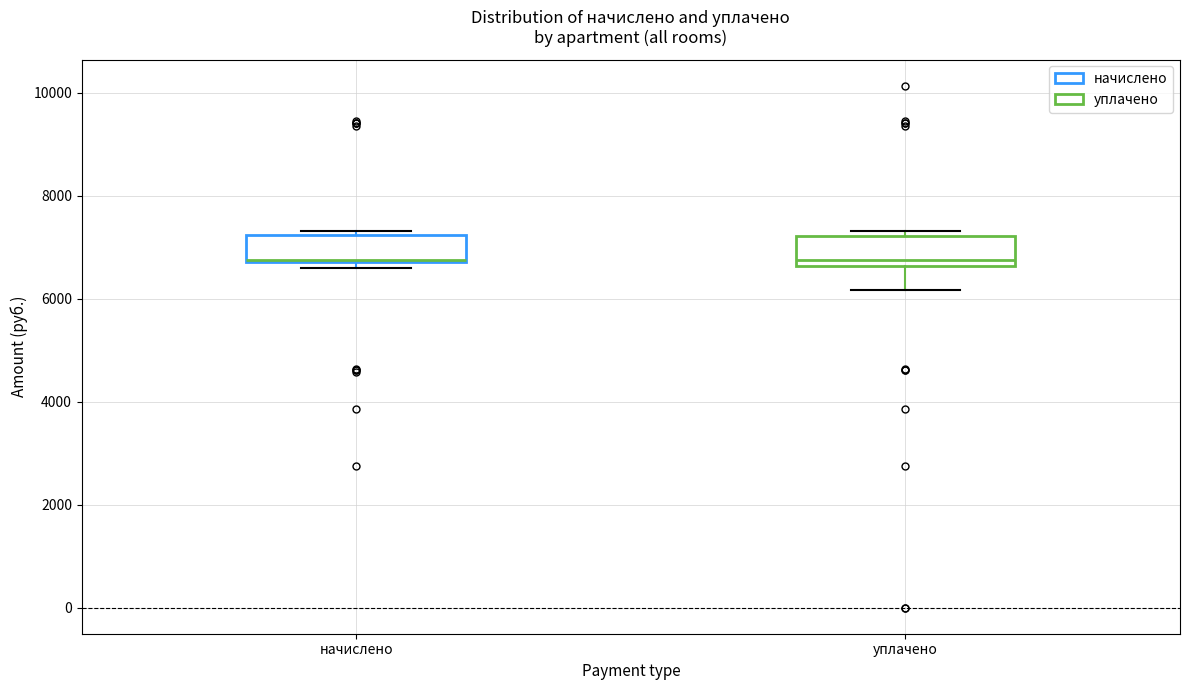

Reading left to right, read every box against the y-axis: the position of its median line, the range the box covers, and the ends of its whiskers. The values are not printed on the chart, so give them approximately, as read against the axis.

начислено: median 6800 (drawn on the box's lower edge), box 6800 to 7200, whiskers 6600 to 7400
уплачено: median 6800, box 6600 to 7200, whiskers 6200 to 7400